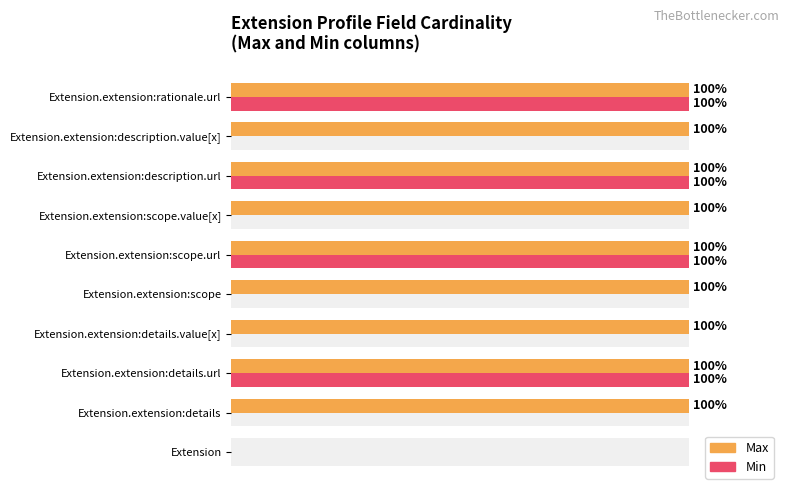

What are all the series names shown in the legend?

Max, Min